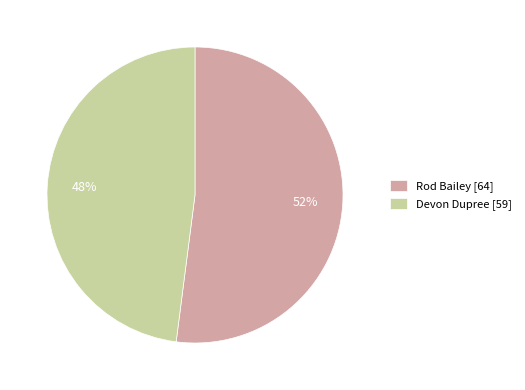

Is the sum of Rod Bailey [64] and Devon Dupree [59] greater than half?

Yes